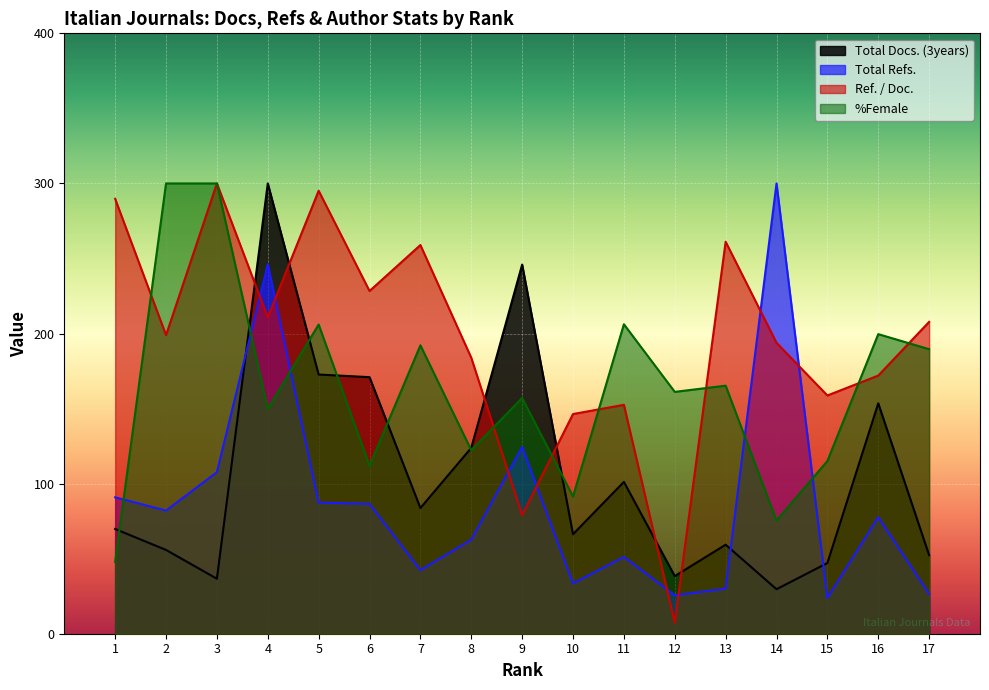

Is the value of Total Docs. (3years) at 8 greater than the value of %Female at 15?

Yes